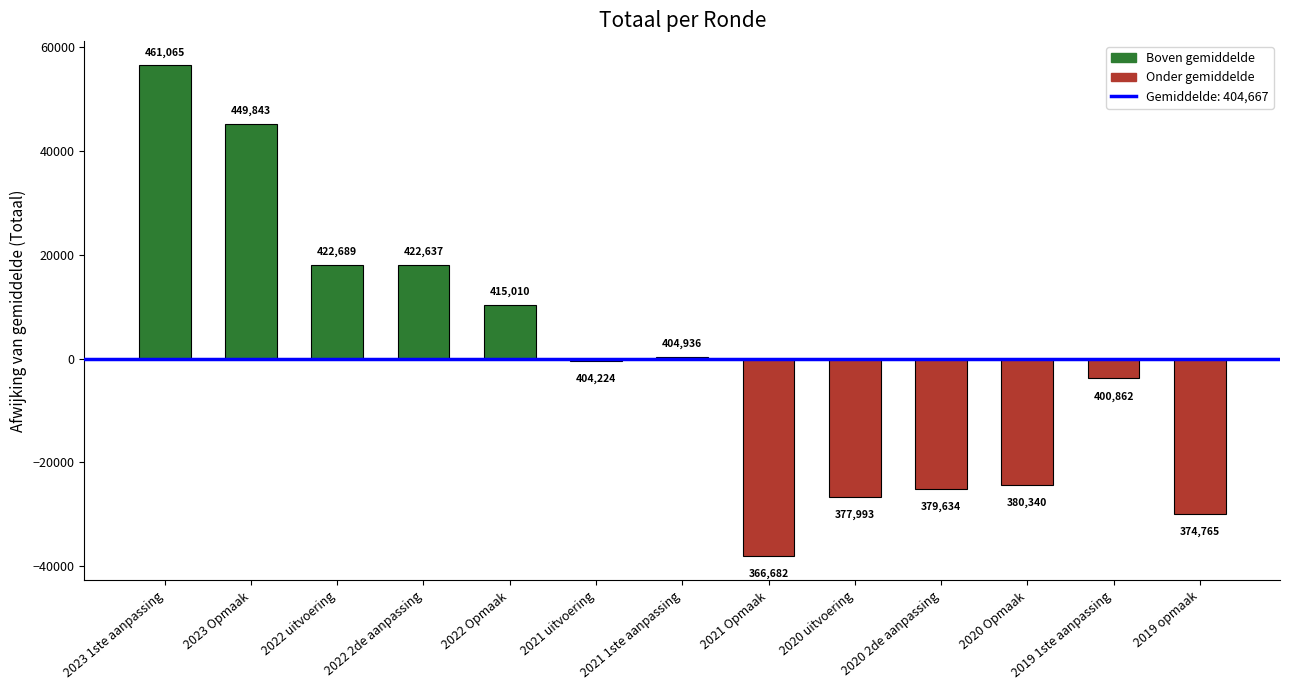

List the labels in order of value, largest first.

2023 1ste aanpassing, 2023 Opmaak, 2022 uitvoering, 2022 2de aanpassing, 2022 Opmaak, 2021 1ste aanpassing, 2021 uitvoering, 2019 1ste aanpassing, 2020 Opmaak, 2020 2de aanpassing, 2020 uitvoering, 2019 opmaak, 2021 Opmaak